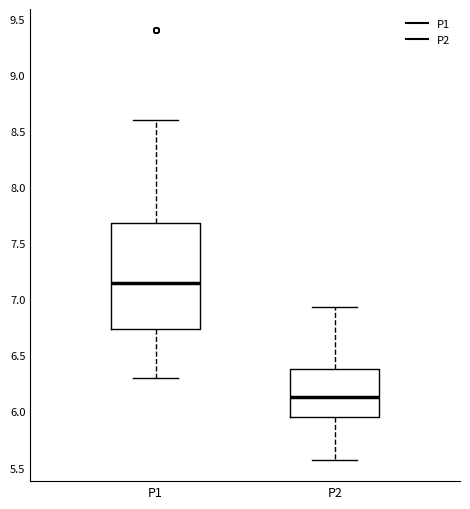

Where does the upper whisker of the box for P2 end on the y-axis? The values are not printed on the chart, so give them approximately, as read against the axis.

6.95